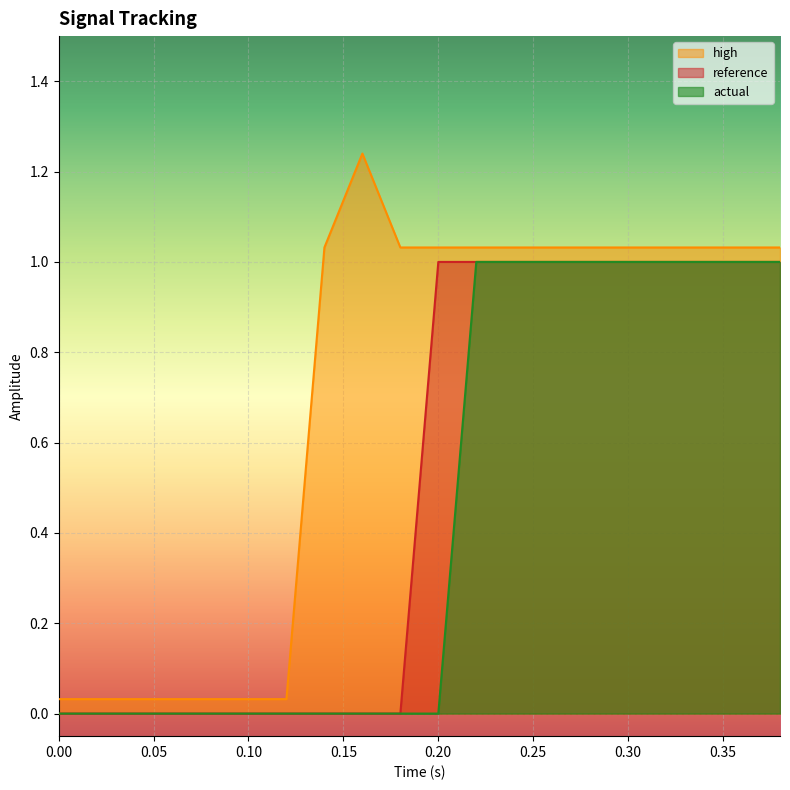

Rank the series by their average value, from lowest to highest.

actual, reference, high